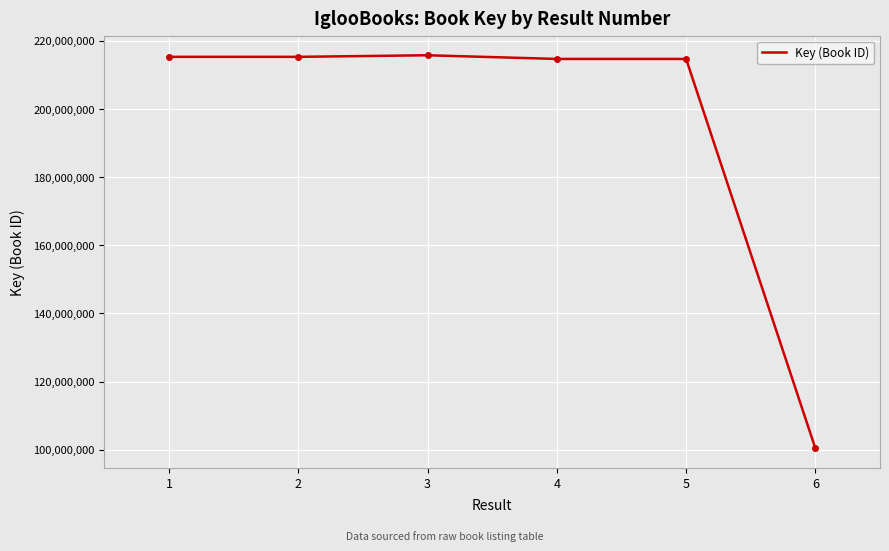

True or false: the data has more than 2 interior local peaks.

False